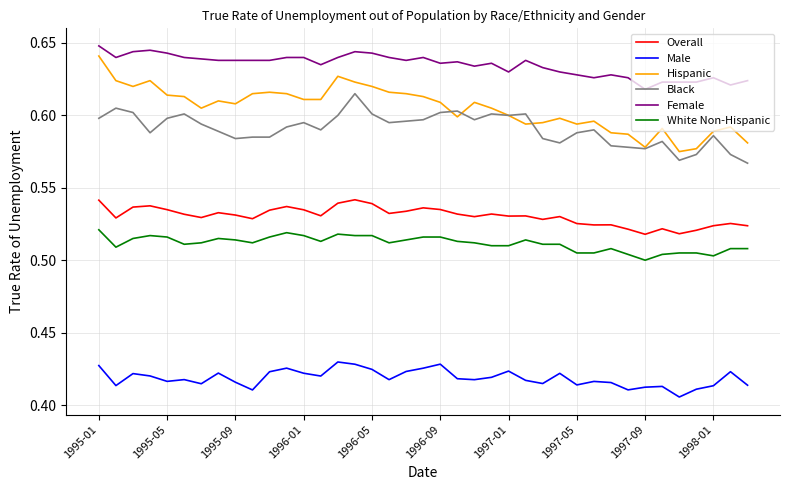

In Overall, how many points are higher than both neighbors (excluding endpoints)?

11